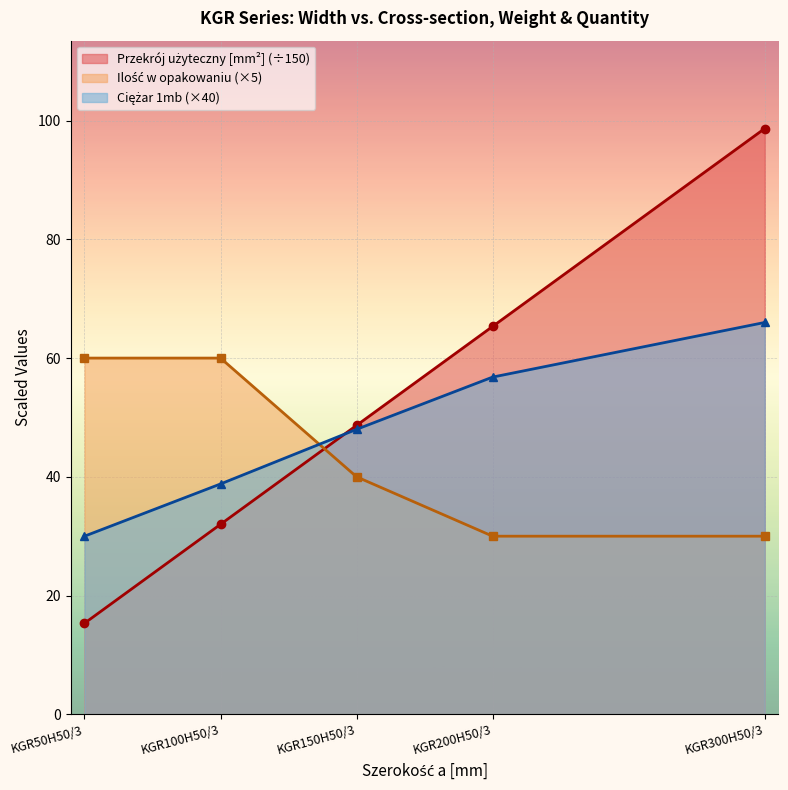

True or false: Ciężar 1mb and Szerokość a [mm] cross at least once.

True